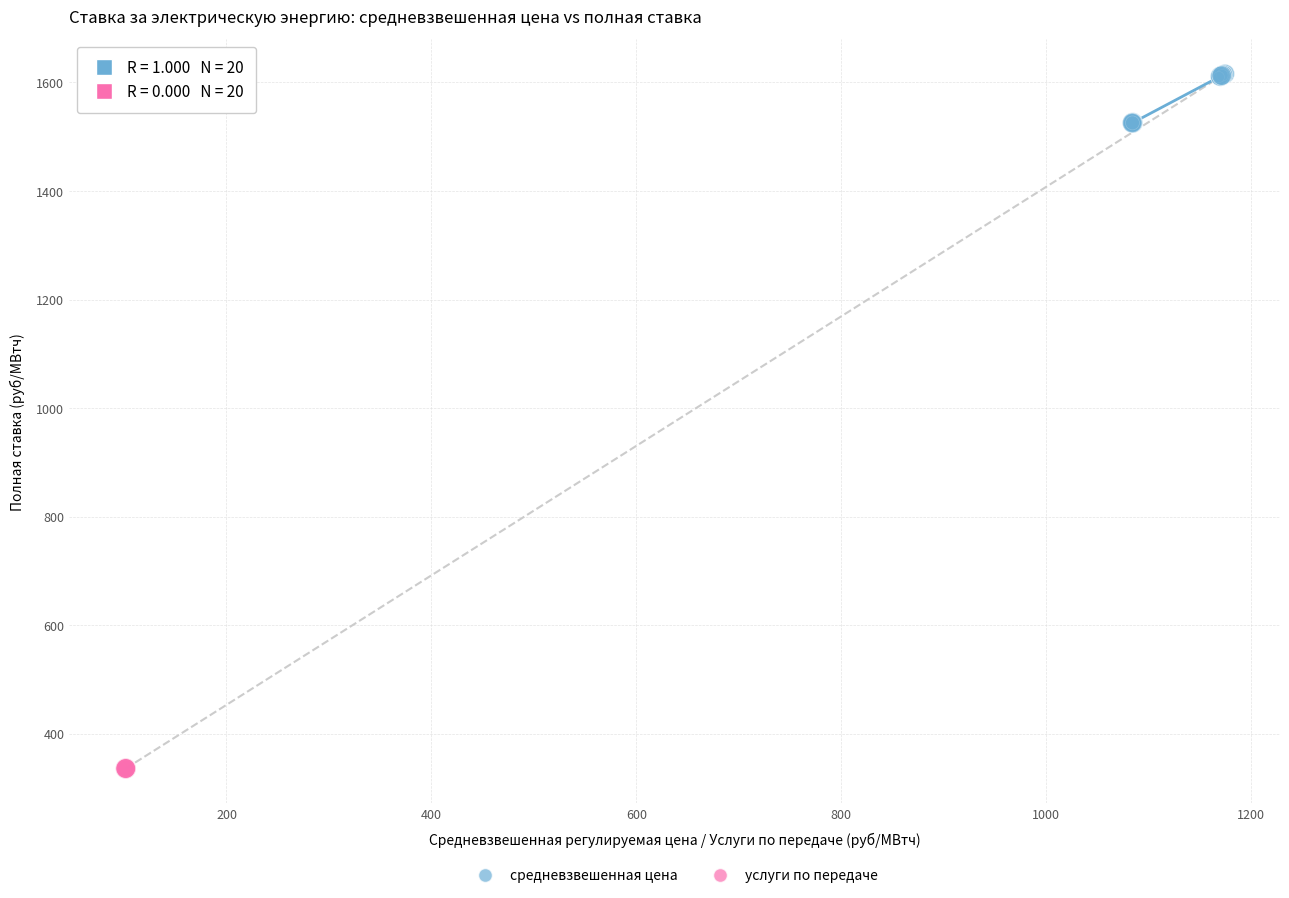

Which series contains the lowest Y value?

услуги по передаче